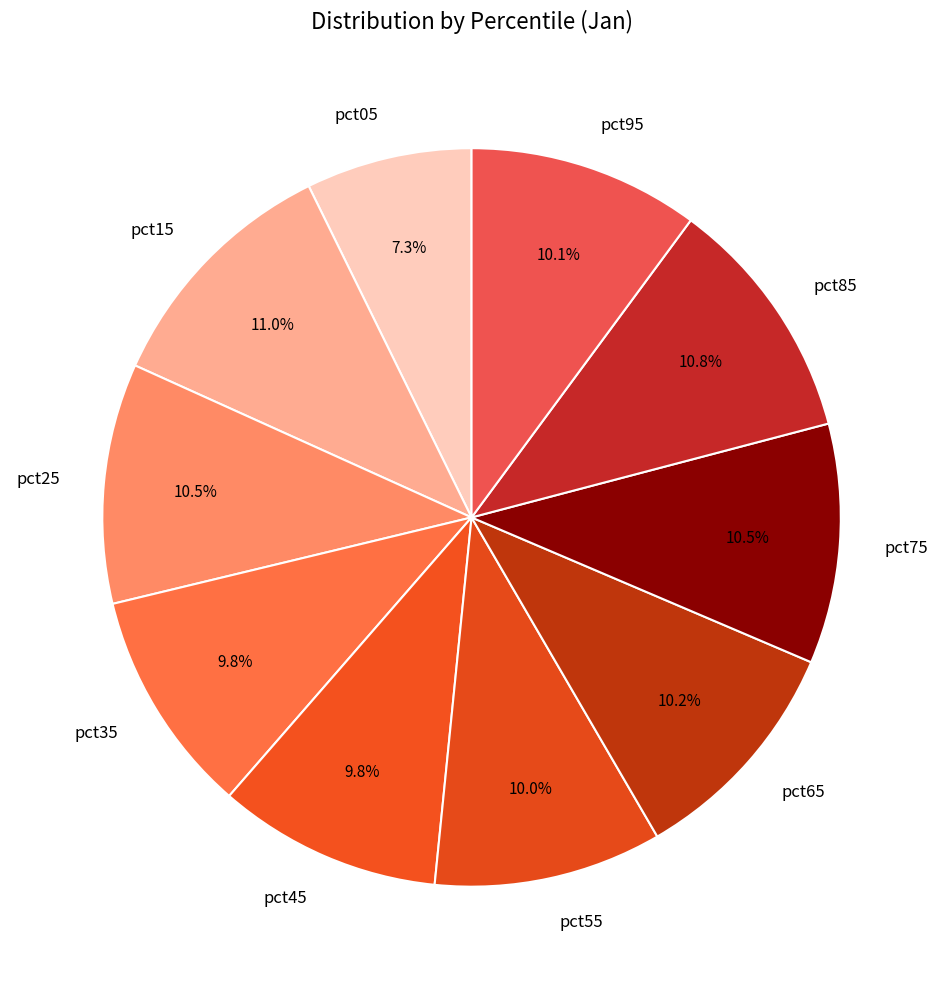

Between pct15 and pct65, which is larger?

pct15